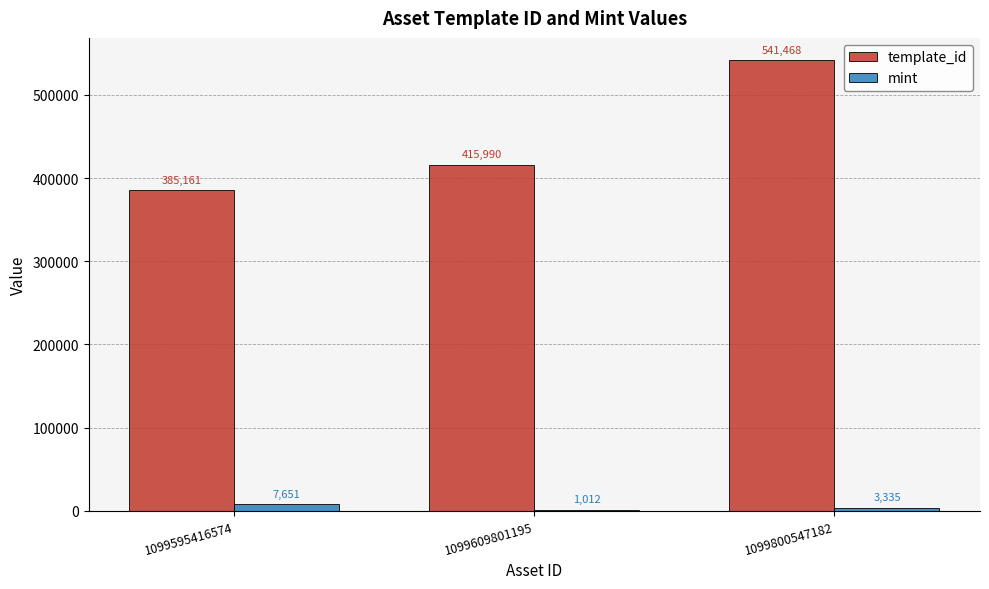

What is the maximum value for mint?

7651